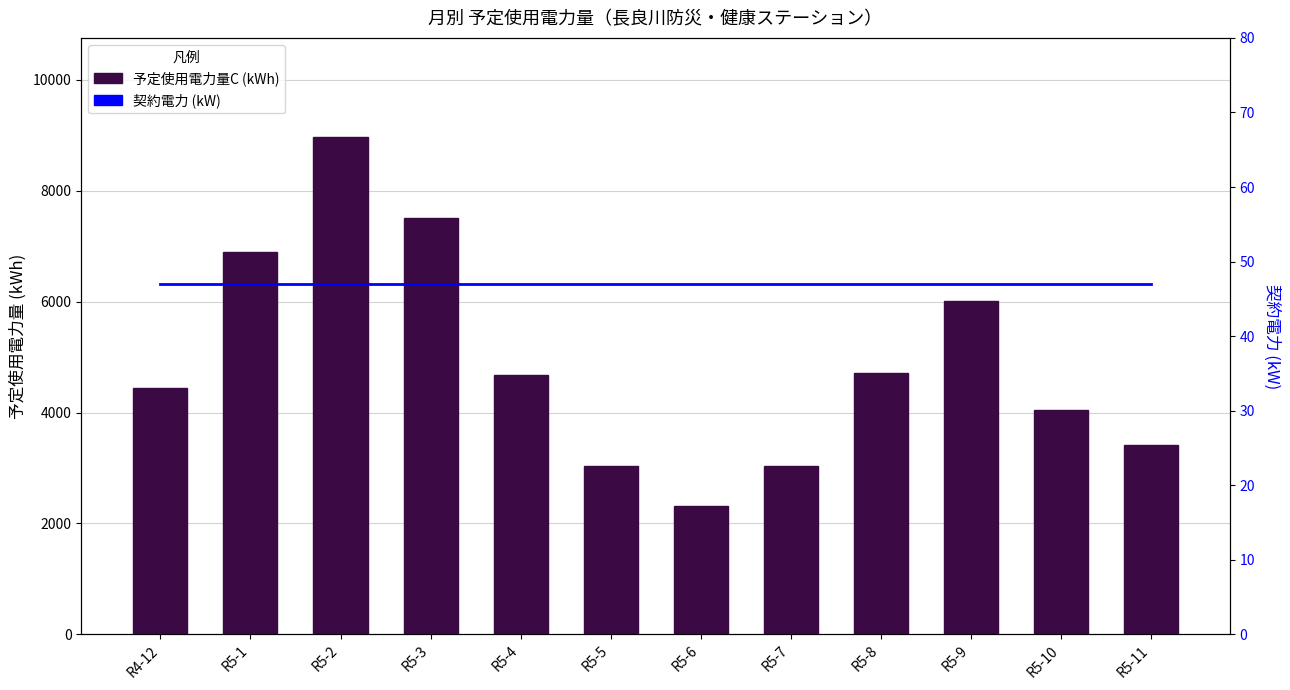

Reading left to right, extract all data points from this chart.

予定使用電力量C (kWh): 4448	6893	8963	7500	4686	3032	2317	3032	4717	6017	4049	3420
契約電力 (kW): 47	47	47	47	47	47	47	47	47	47	47	47